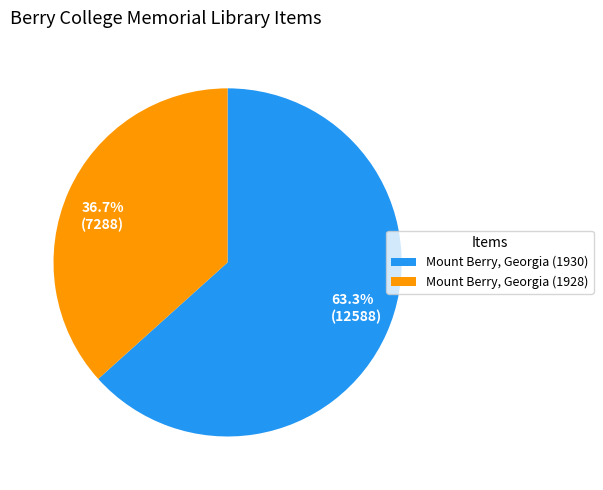

Approximately how many times larger is the value at Mount Berry, Georgia (1928) compared to Mount Berry, Georgia (1930)?

0.6